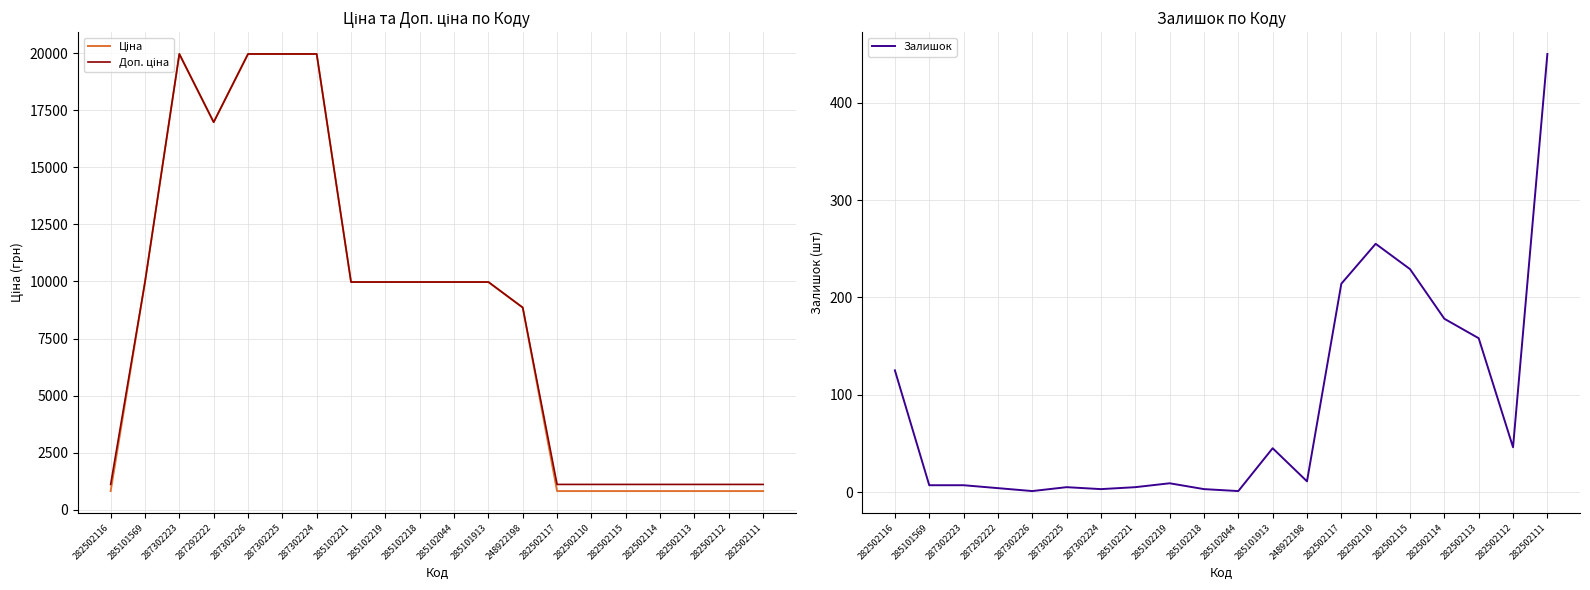

True or false: Доп. ціна and Ціна intersect in this chart.

False